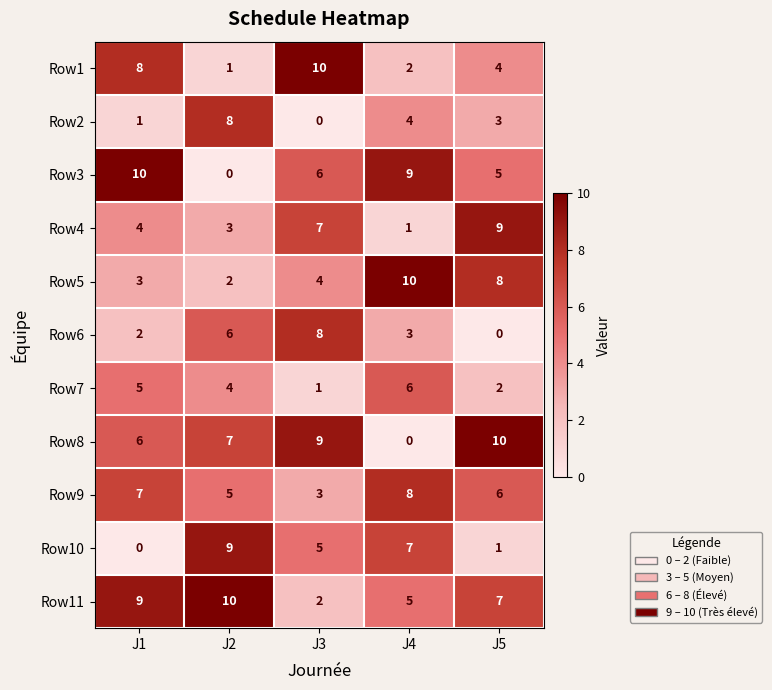

List the labels in order of Row4 value, smallest first.

J4, J2, J1, J3, J5